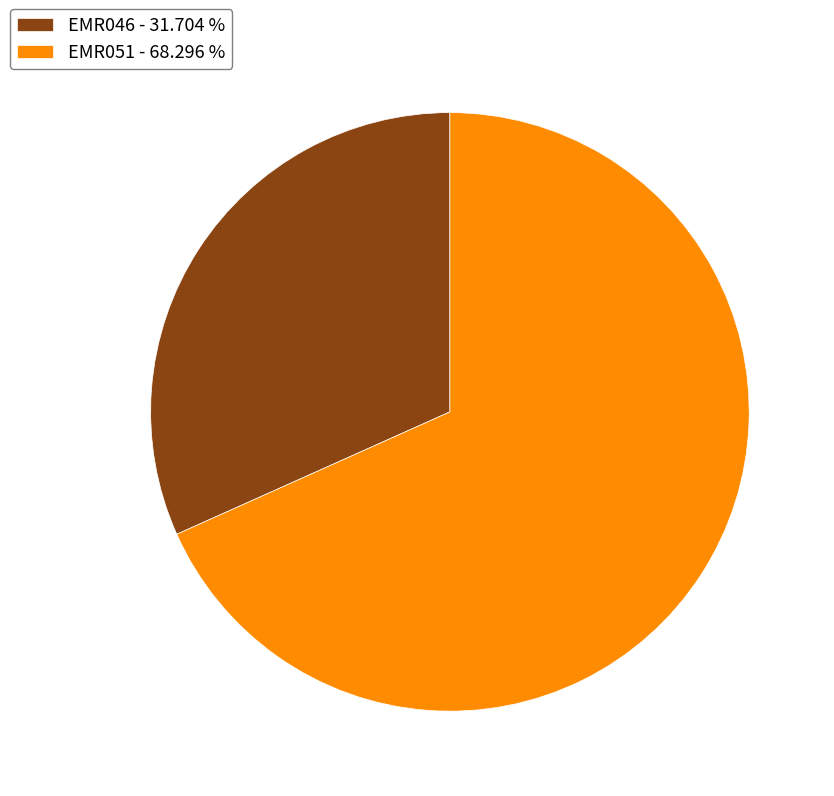

Which category accounts for the majority?

EMR051